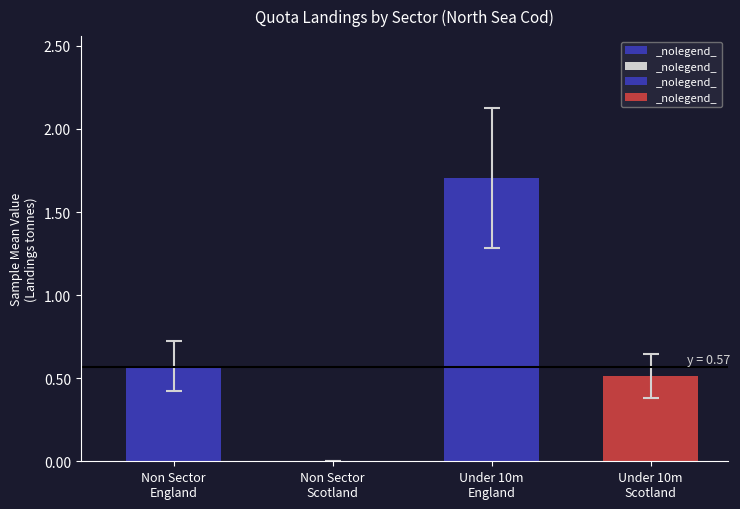

List the labels in order of value, smallest first.

Non Sector
Scotland, Under 10m
Scotland, Non Sector
England, Under 10m
England